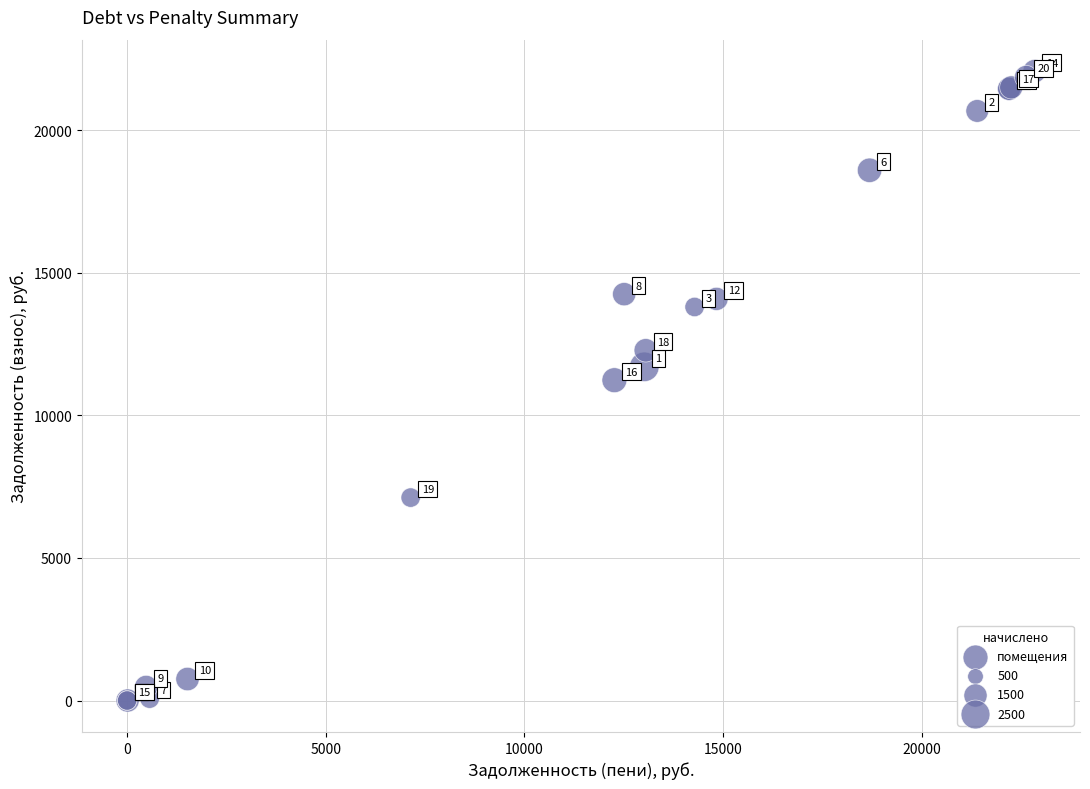

What Y value in the scatter plot is closest to 11039?

11237.8